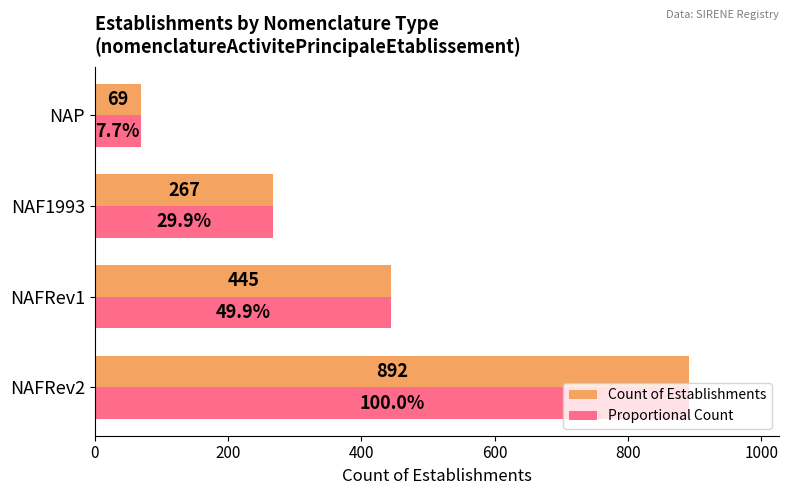

Is it true that Count of Establishments equals 109 at NAP?

False